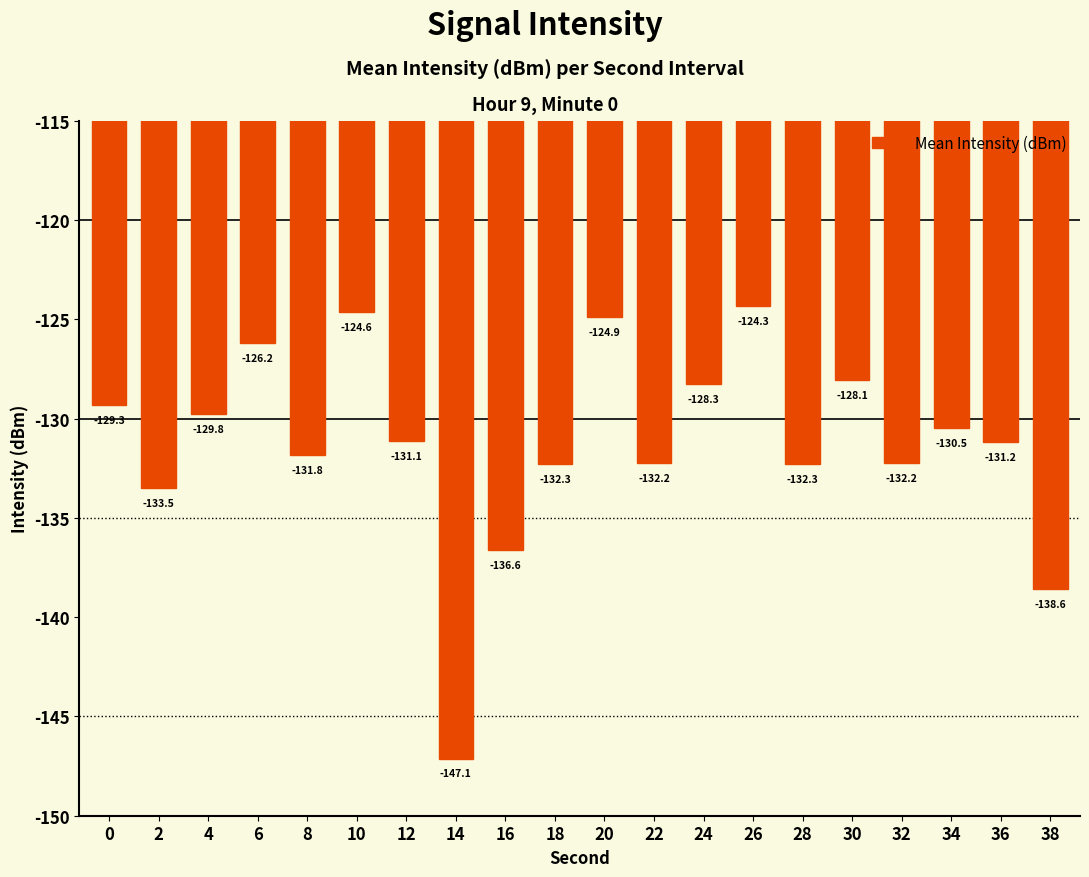

What is the difference between the maximum and minimum values?

22.8